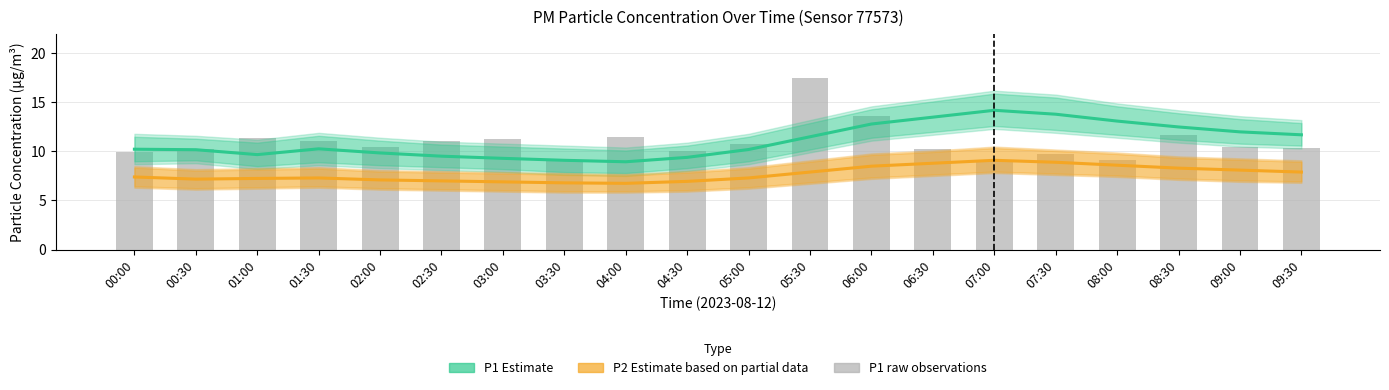

Which series has the widest spread of values?

P1 raw